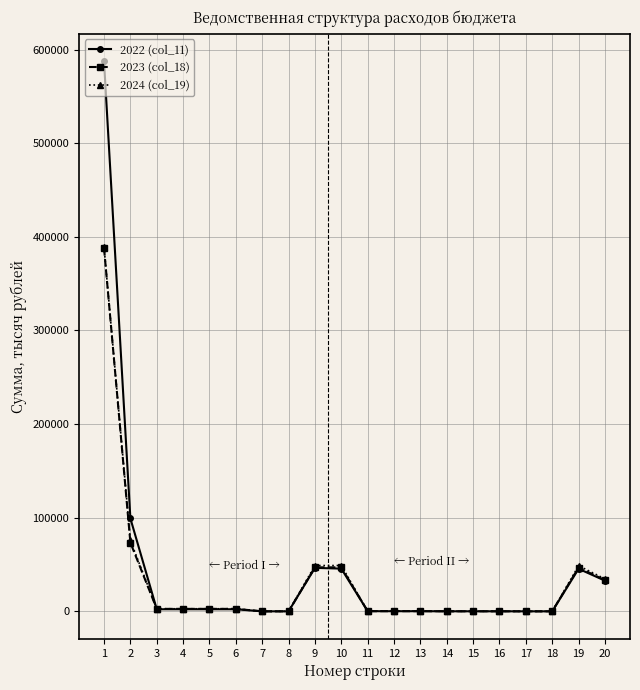

Which series has the largest range (max minus min)?

2022 (col_11)